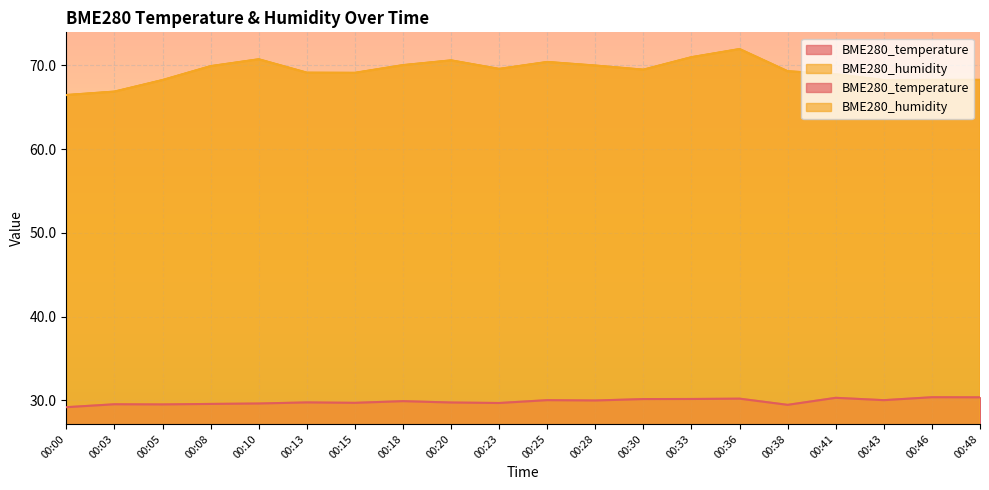

True or false: BME280_temperature has more than 2 interior local peaks.

True